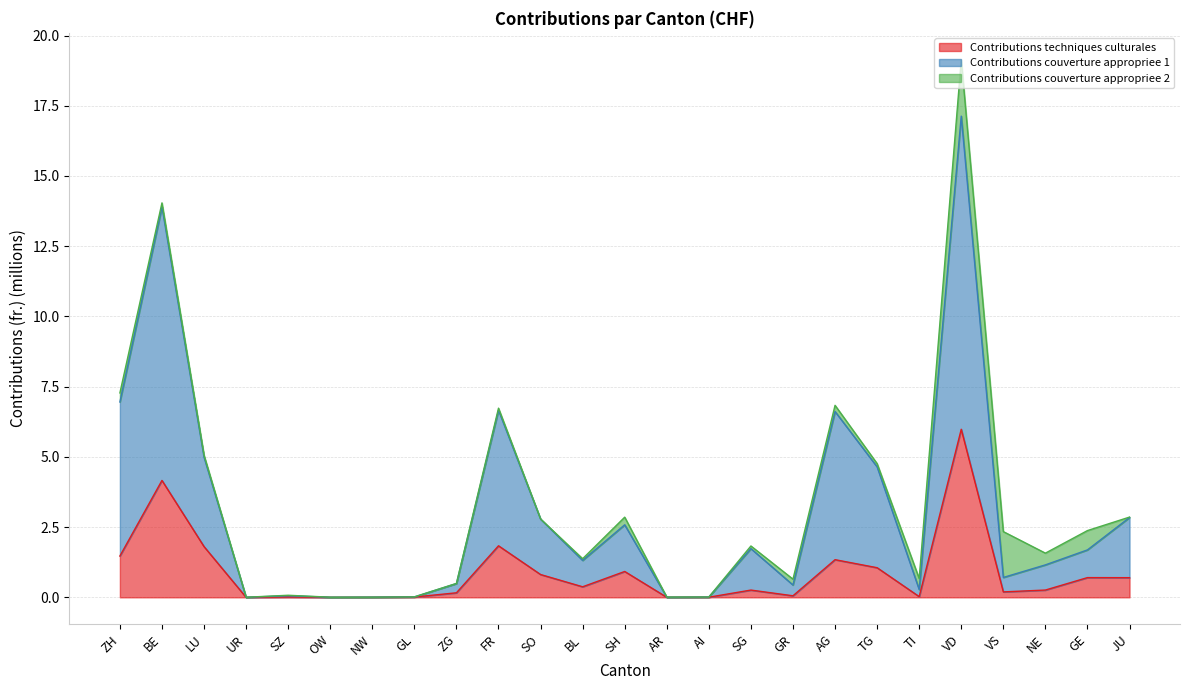

How many lines are shown in the chart?

3